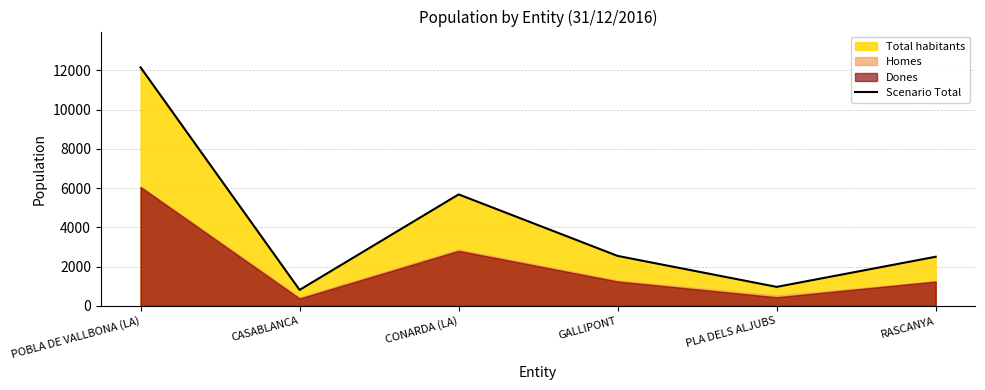

Does the chart display data point markers on the line(s)?

No